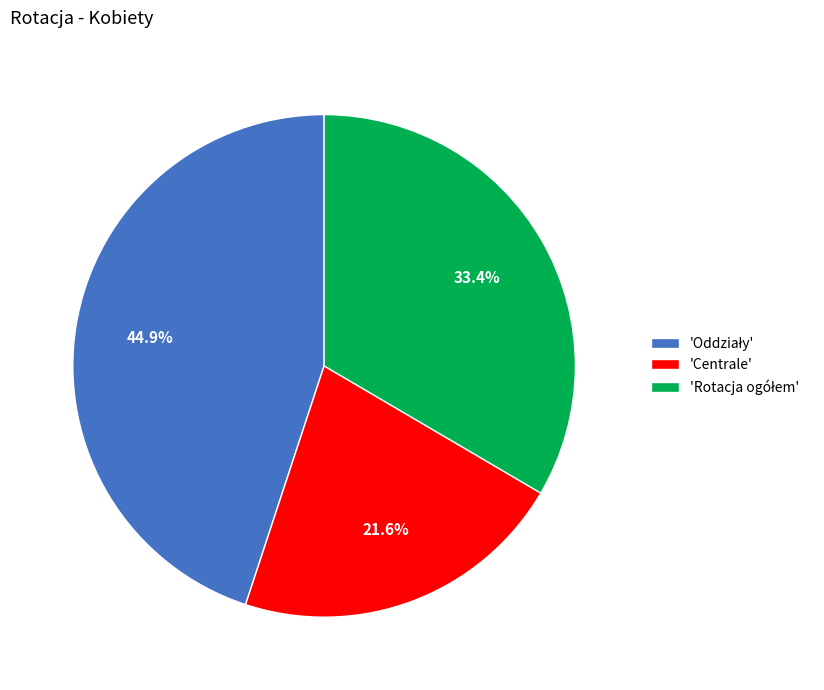

To the nearest percent, what is the difference between the largest and smallest slice percentages?

23%